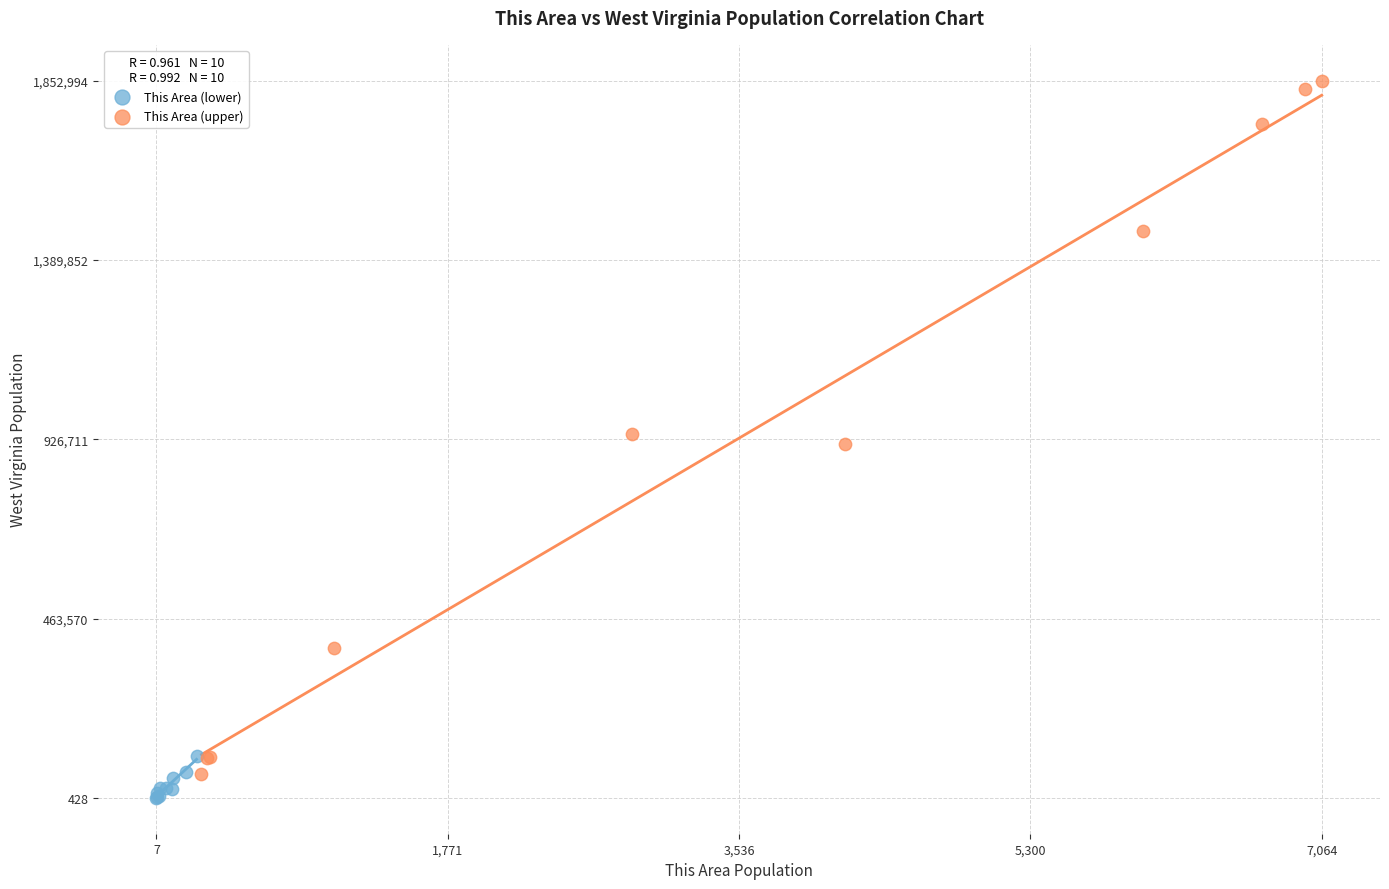

Which series reaches the maximum Y coordinate?

This Area (upper)